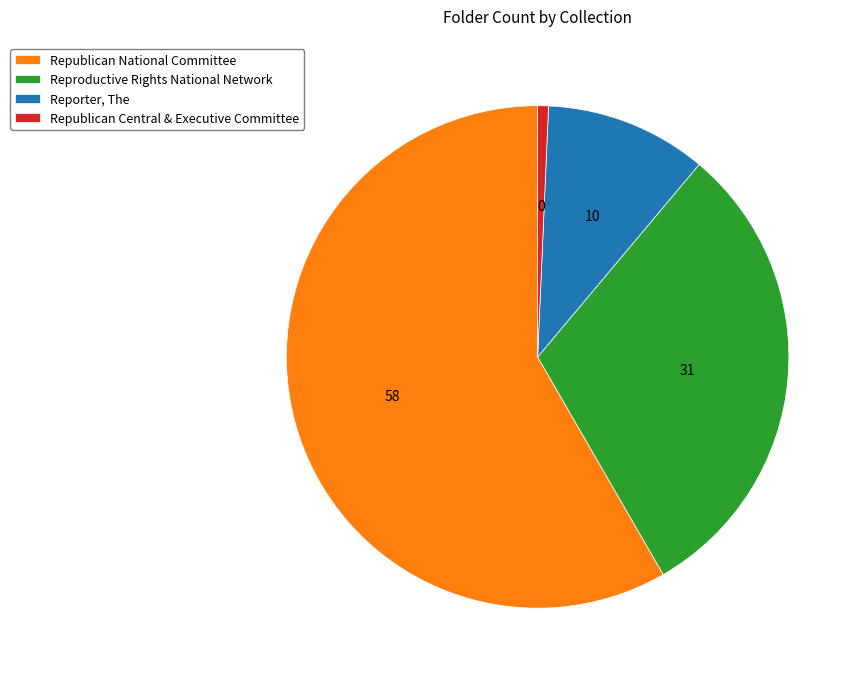

Is it true that Republican Central & Executive Committee is 11% of the pie?

False